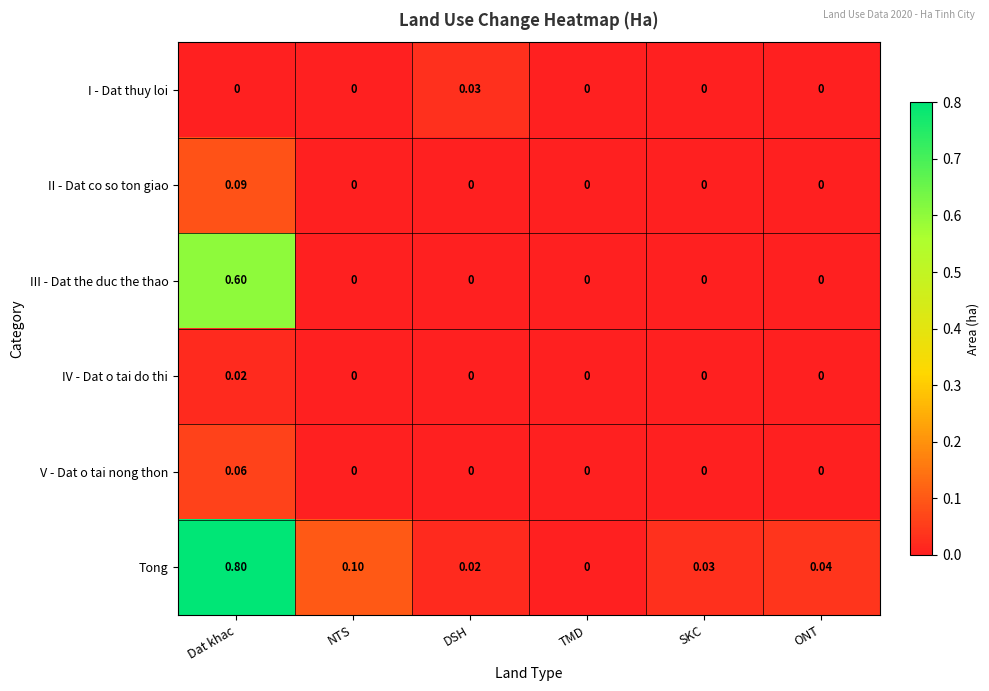

Which category has the highest value in the V - Dat o tai nong thon series?

Dat khac